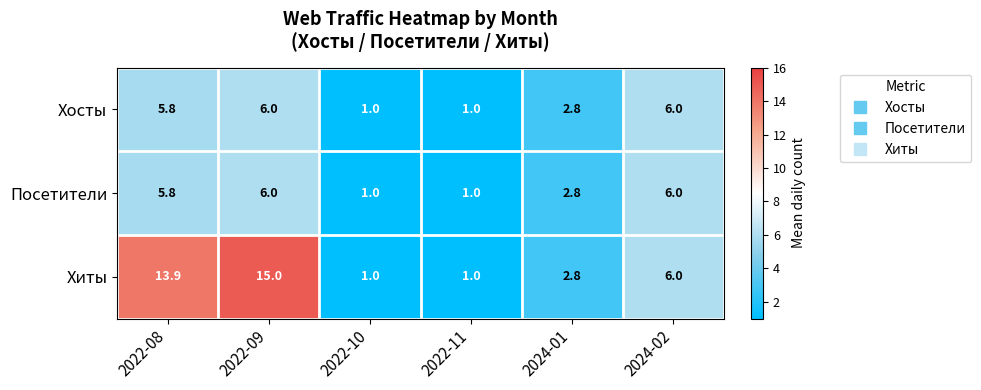

What is the maximum value for Хиты?

15.0